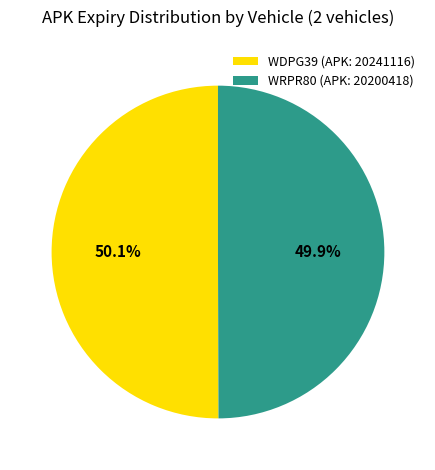

Is the sum of WRPR80 (APK: 20200418) and WDPG39 (APK: 20241116) greater than half?

Yes